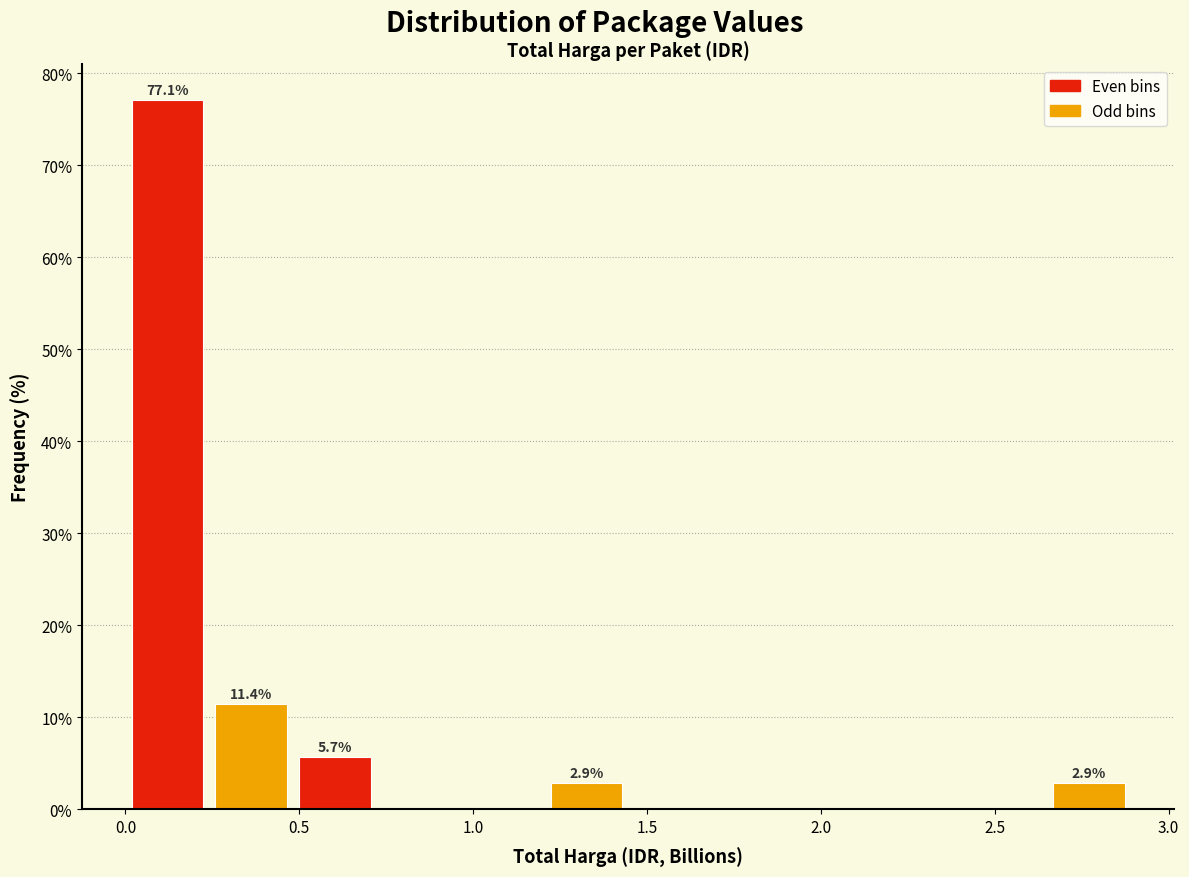

Which range on the x-axis has the tallest bar?

0.00 to 0.25